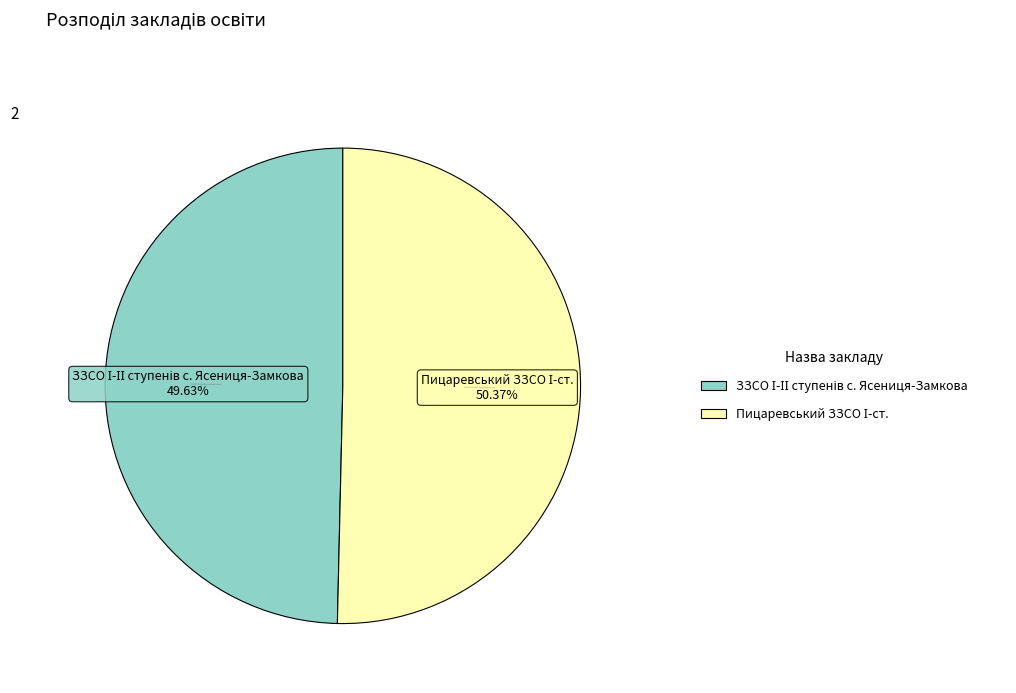

Does any single category account for the majority?

Yes